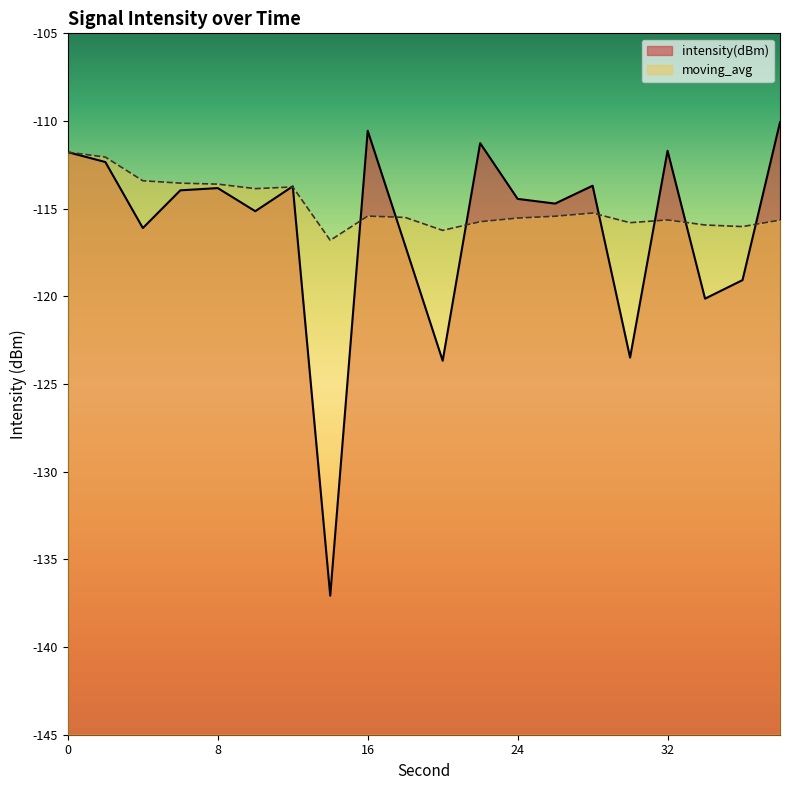

The moving_avg series shows -206.7 at 36. True or false?

False